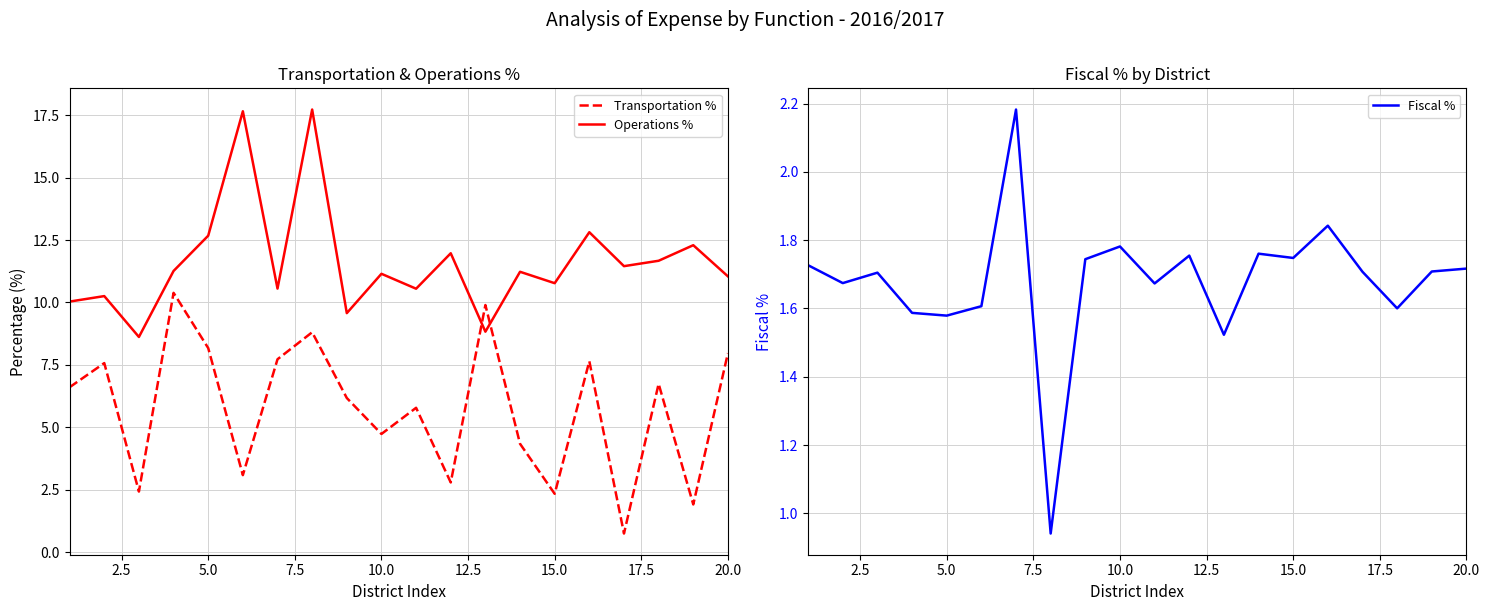

How many times do Transportation % and Operations % cross each other?

2